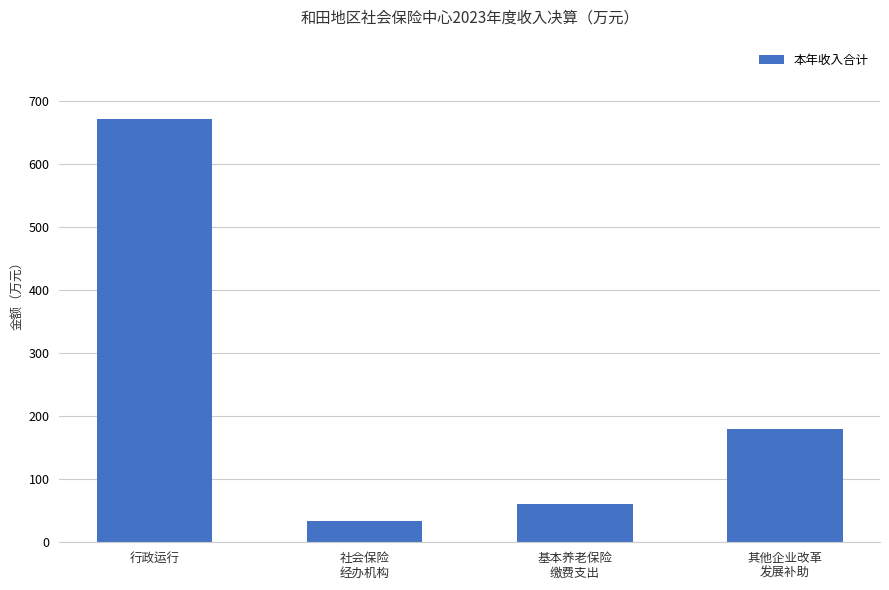

Reading right to left, list all the values displayed in this chart.

其他企业改革
发展补助=180.5	基本养老保险
缴费支出=61.4	社会保险
经办机构=34.0	行政运行=672.4